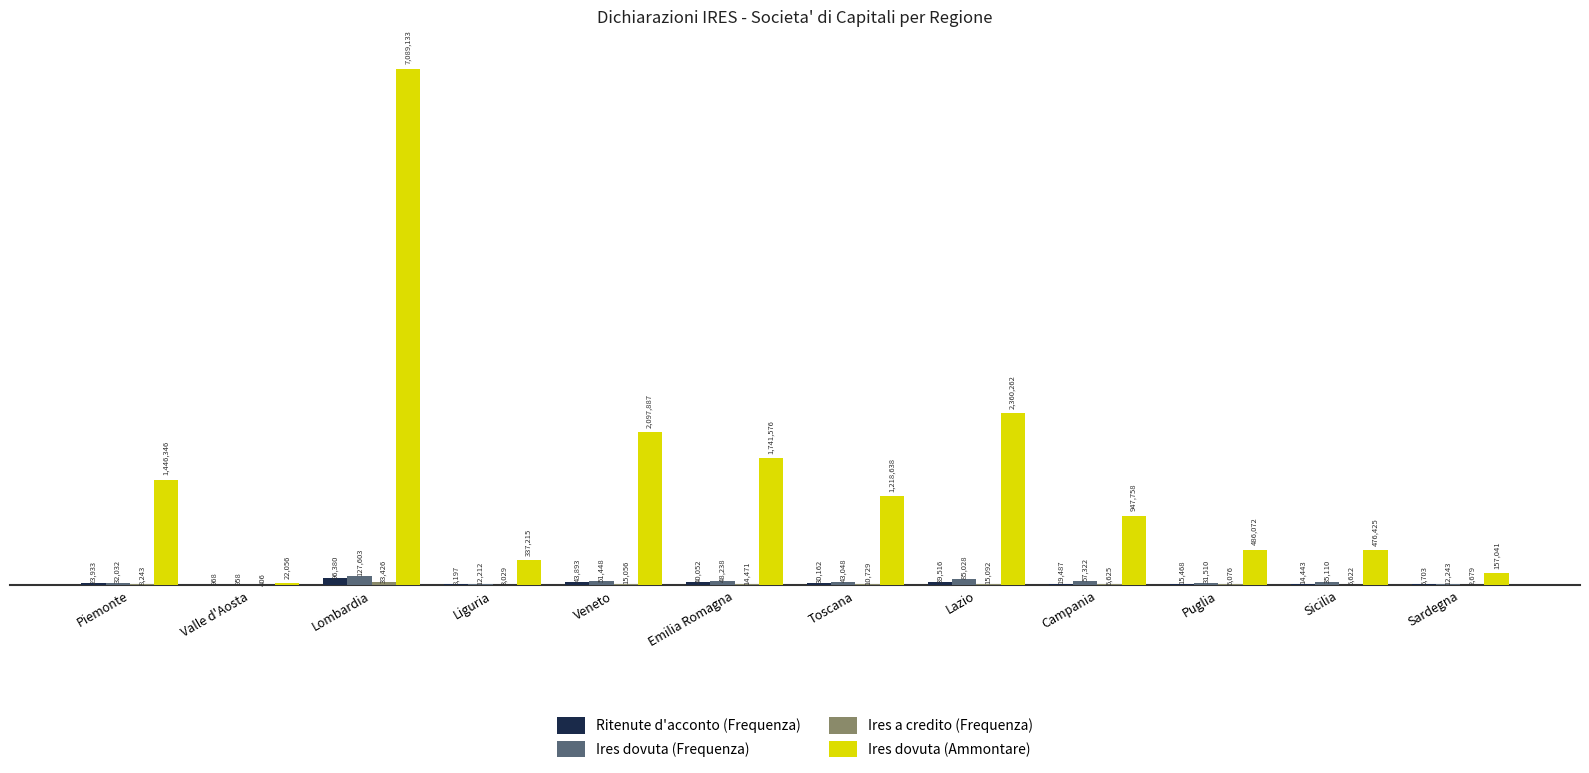

Are the bars grouped side by side (vs. stacked)?

Yes